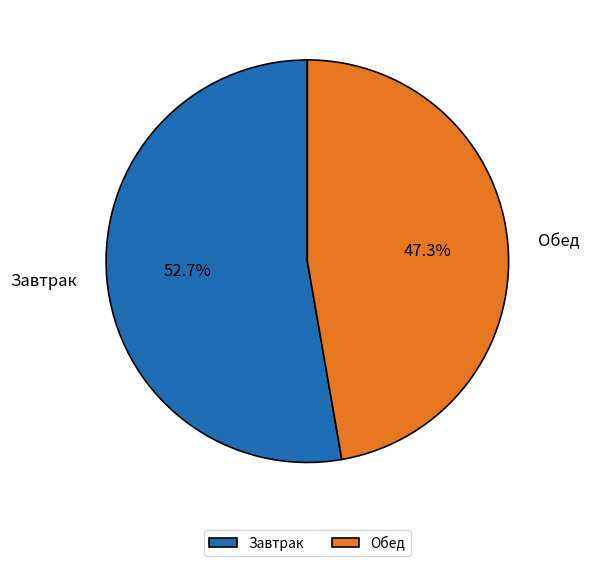

How much of the chart is everything except Завтрак?

47.3%